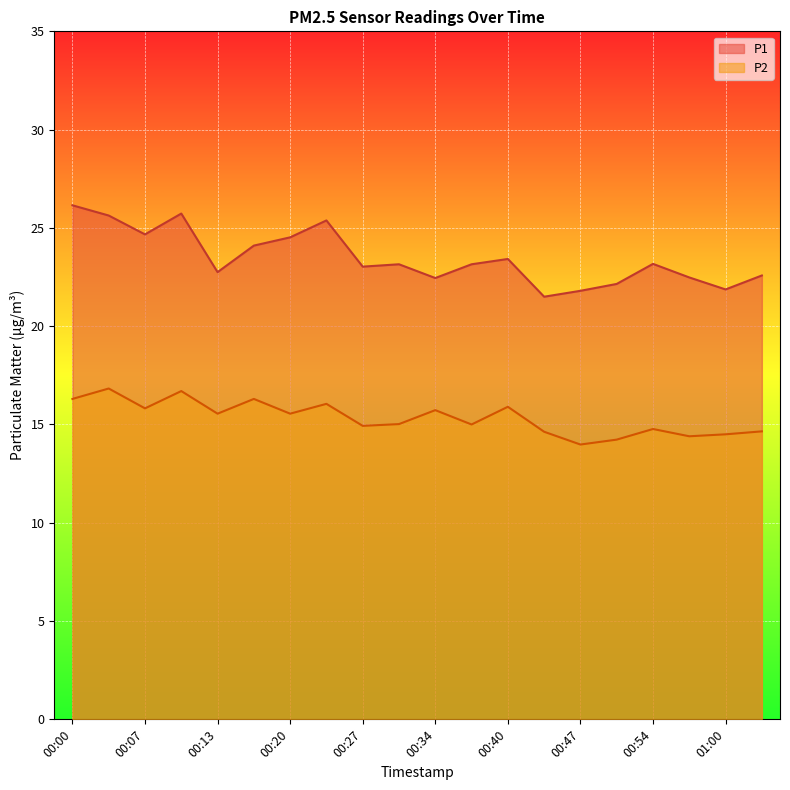

True or false: P2 and P1 intersect in this chart.

False